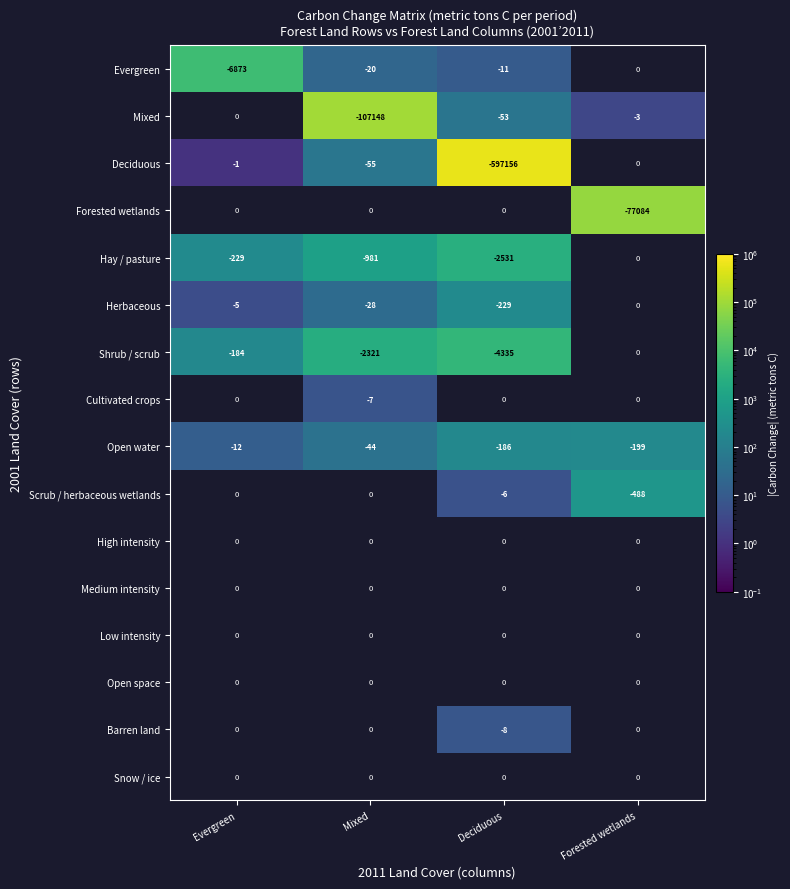

How many categories are shown in the chart?

4